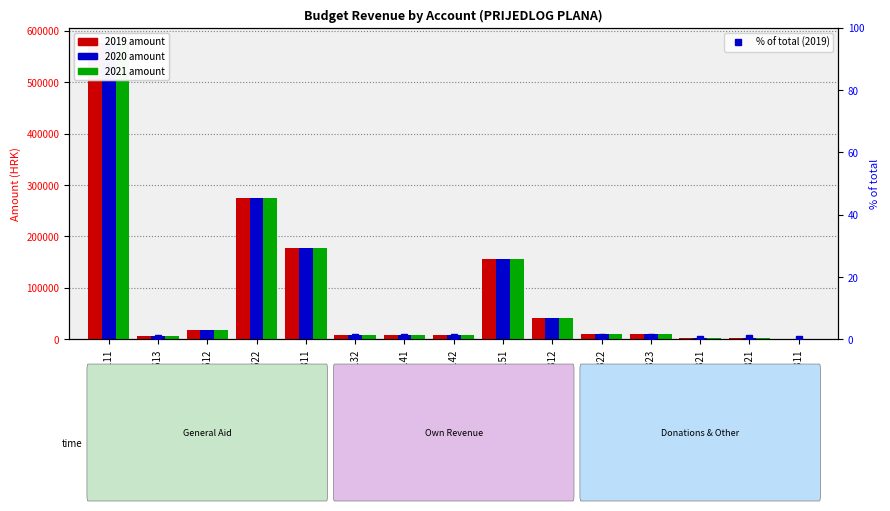

Reading left to right, list all the values displayed in this chart.

67111=44.4	63613=0.4	63612=1.4	63622=21.1	63811=13.7	64132=0.7	66141=0.6	66142=0.6	66151=12.0	66312=3.1	66322=0.8	66323=0.8	66321=0.2	63821=0.2	68311=0.1